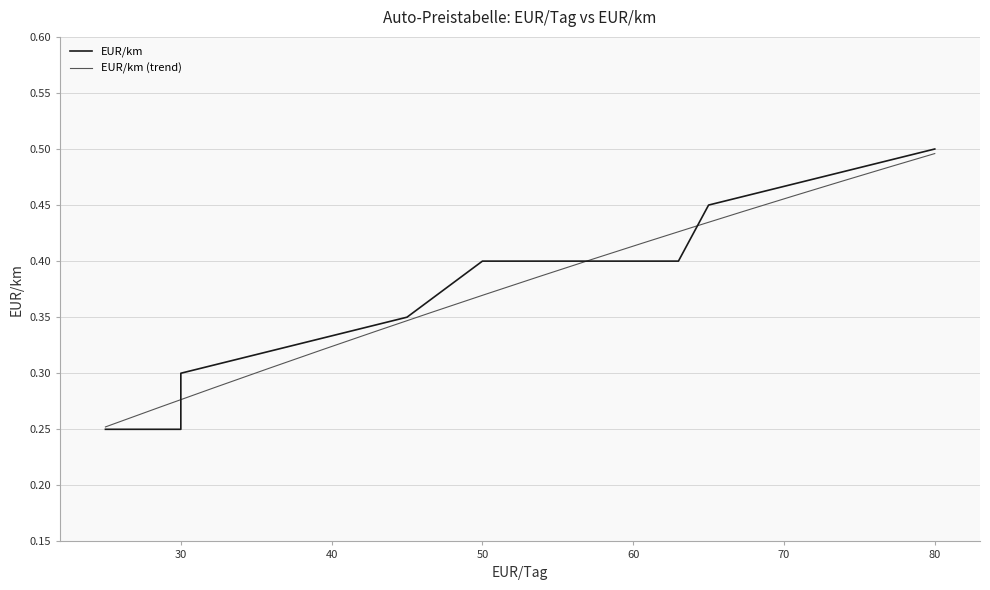

Does the chart have visible grid lines?

Yes